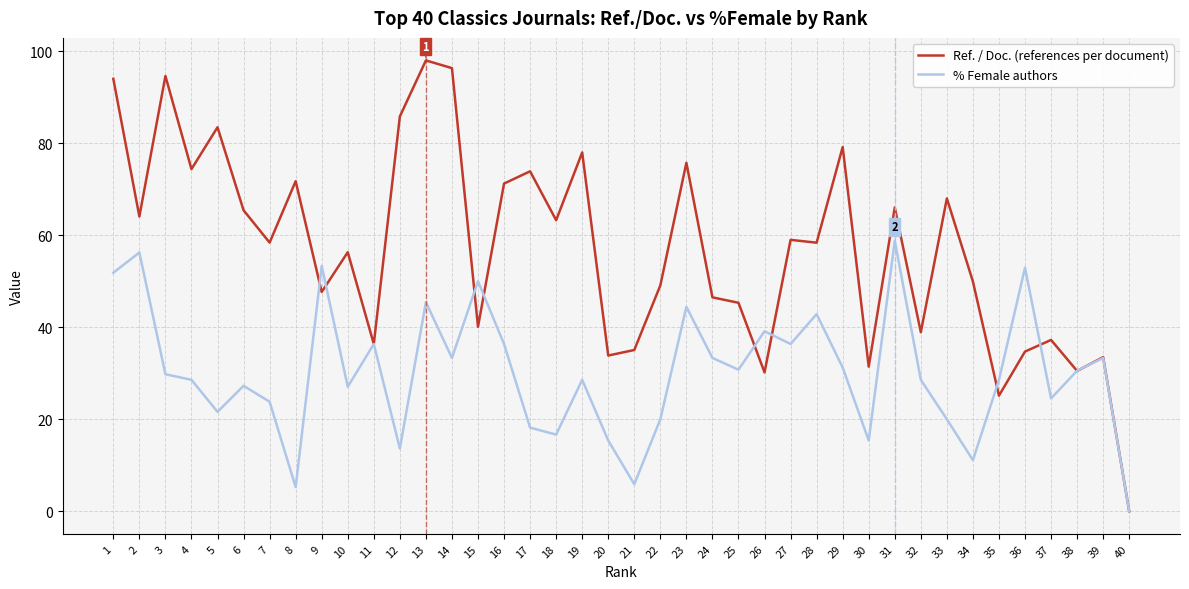

In % Female authors, how many points are higher than both neighbors (excluding endpoints)?

13